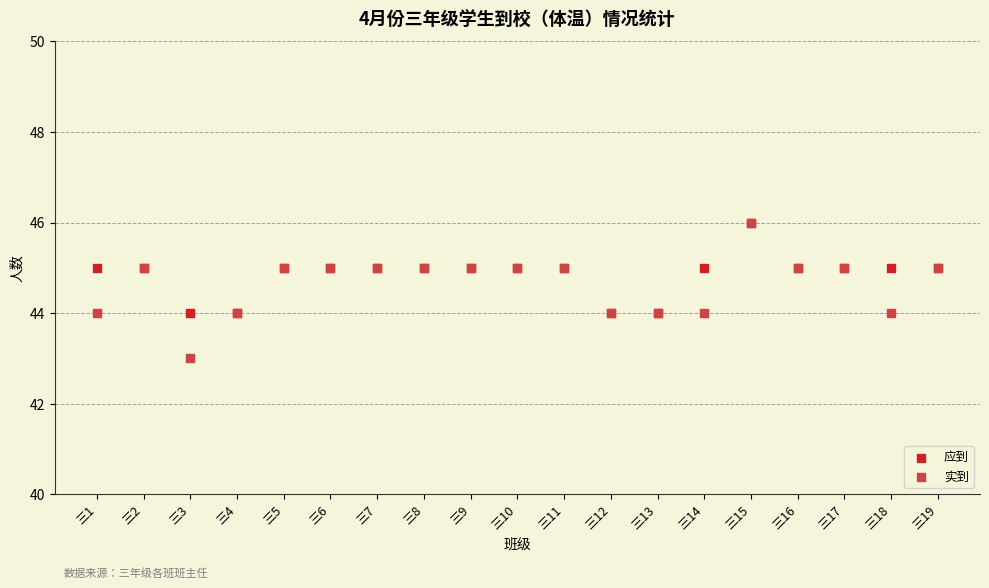

Which series has the largest Y range (max minus min)?

实到